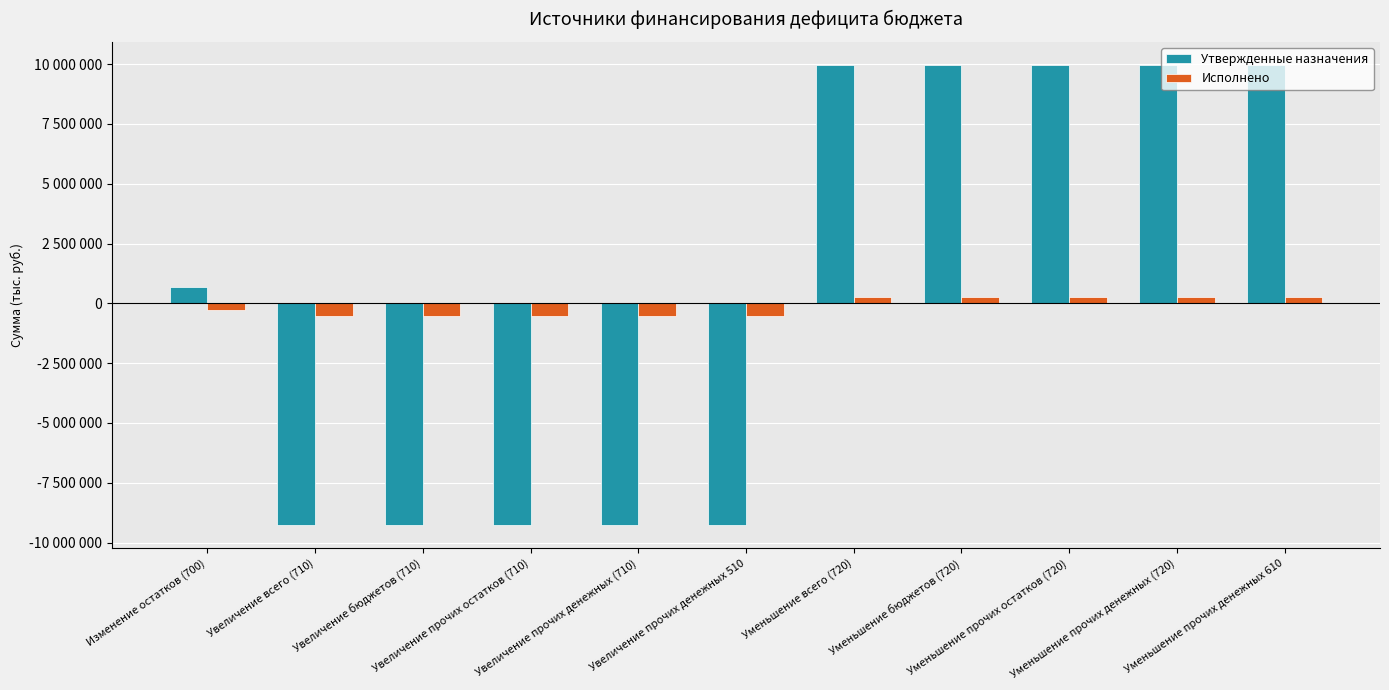

True or false: Исполнено has a value of -417131.7 at Изменение остатков (700).

False